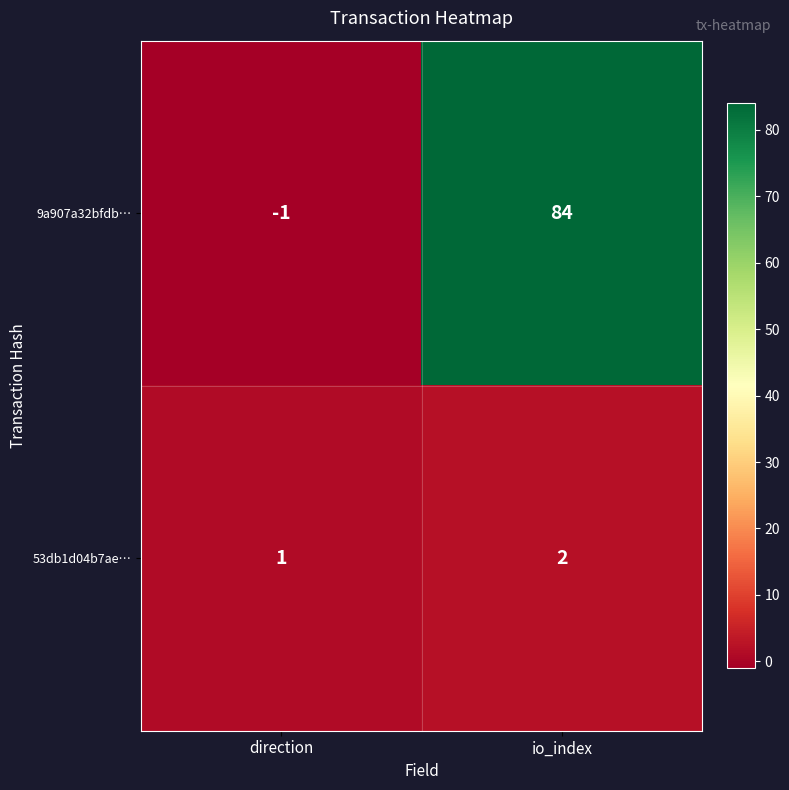

Reading left to right, transcribe all the data shown in this chart.

9a907a32bfdb…: direction=-1	io_index=84
53db1d04b7ae…: direction=1	io_index=2